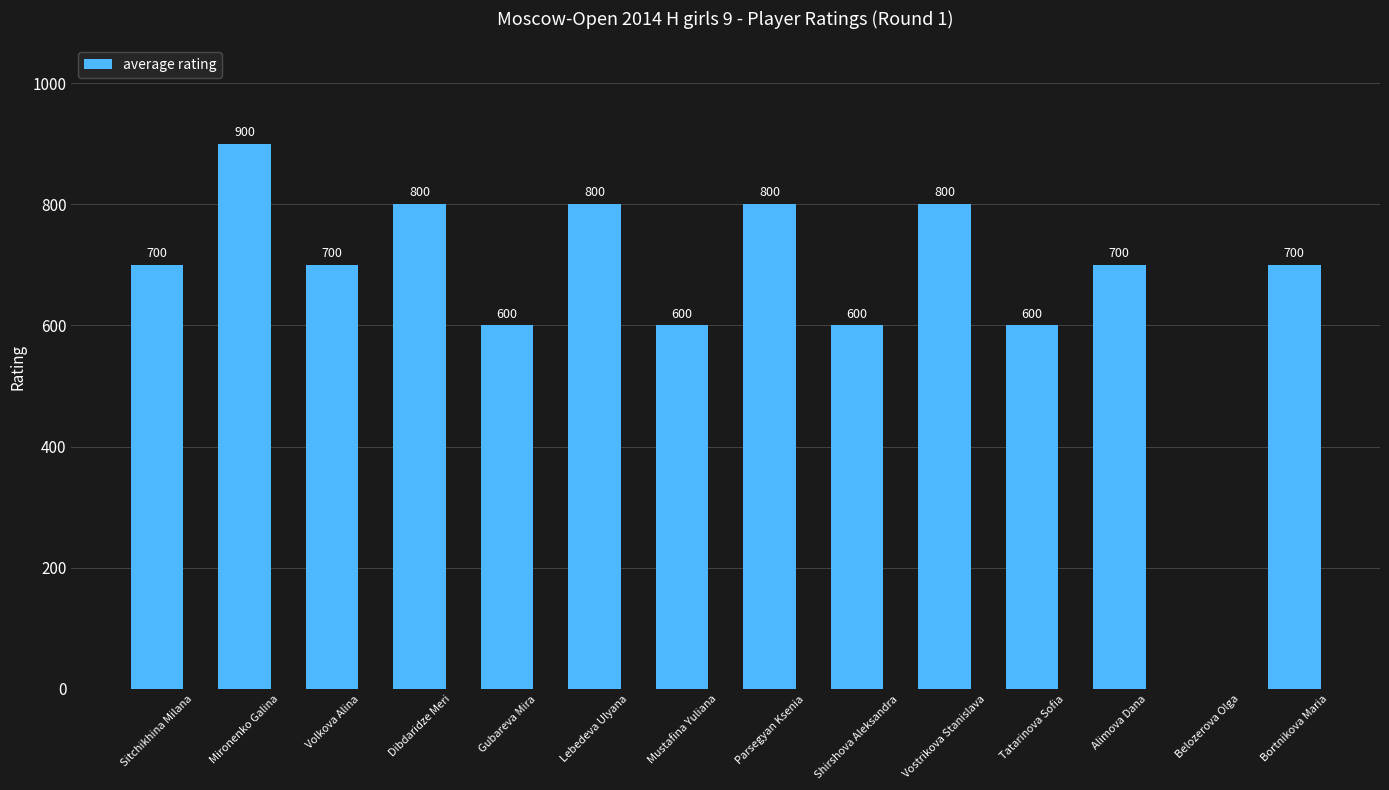

How many values are above zero?

13